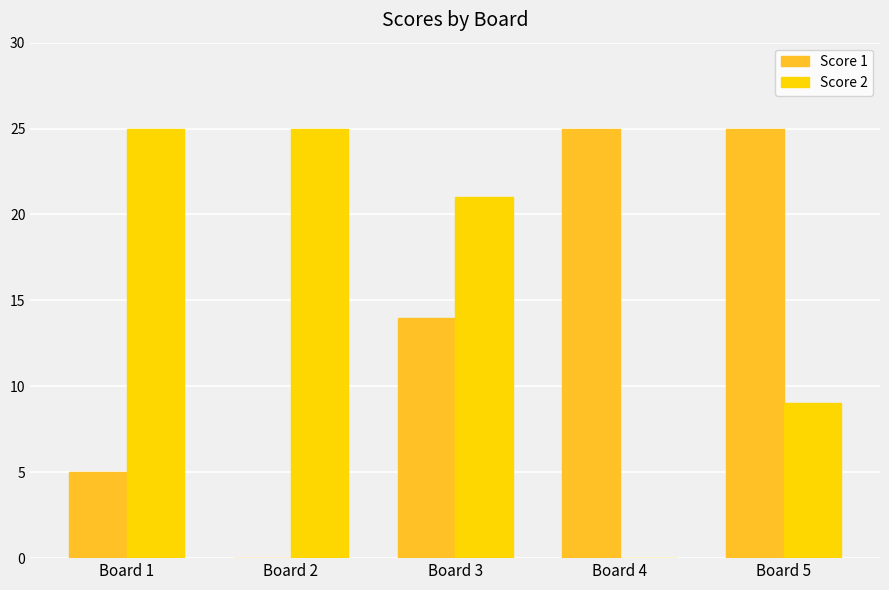

How many distinct data groups are displayed?

2